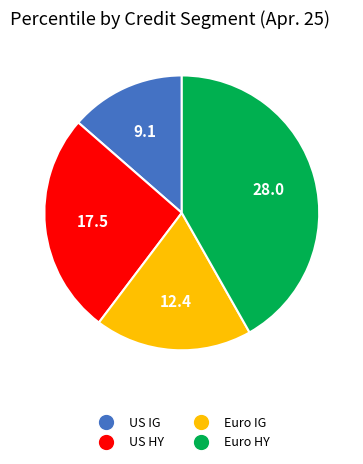

Rank the categories by value from highest to lowest.

Euro HY, US HY, Euro IG, US IG